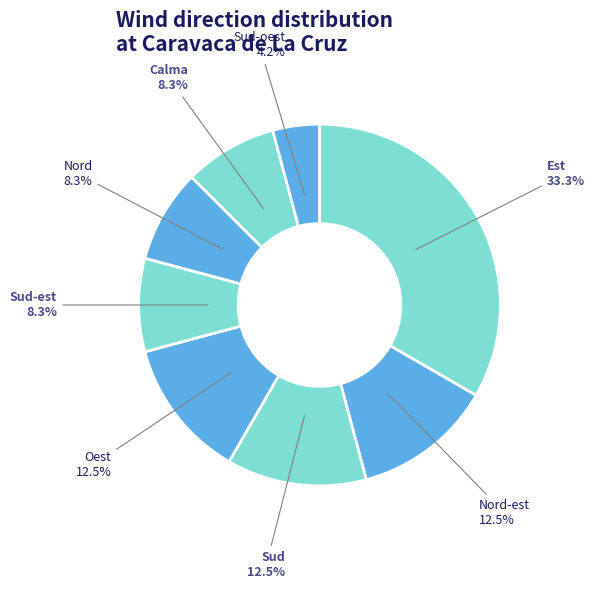

Count the number of slices in the pie.

8